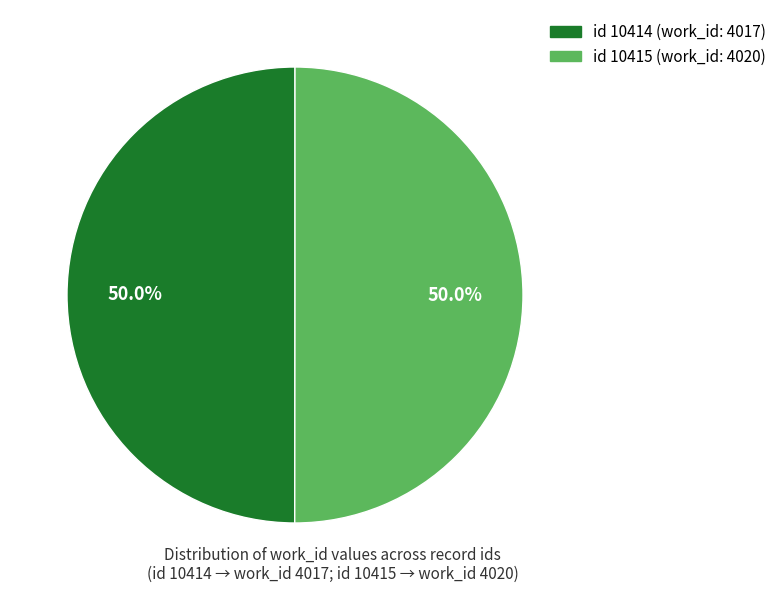

What portion of the pie excludes id 10414 (work_id: 4017)?

50.0%